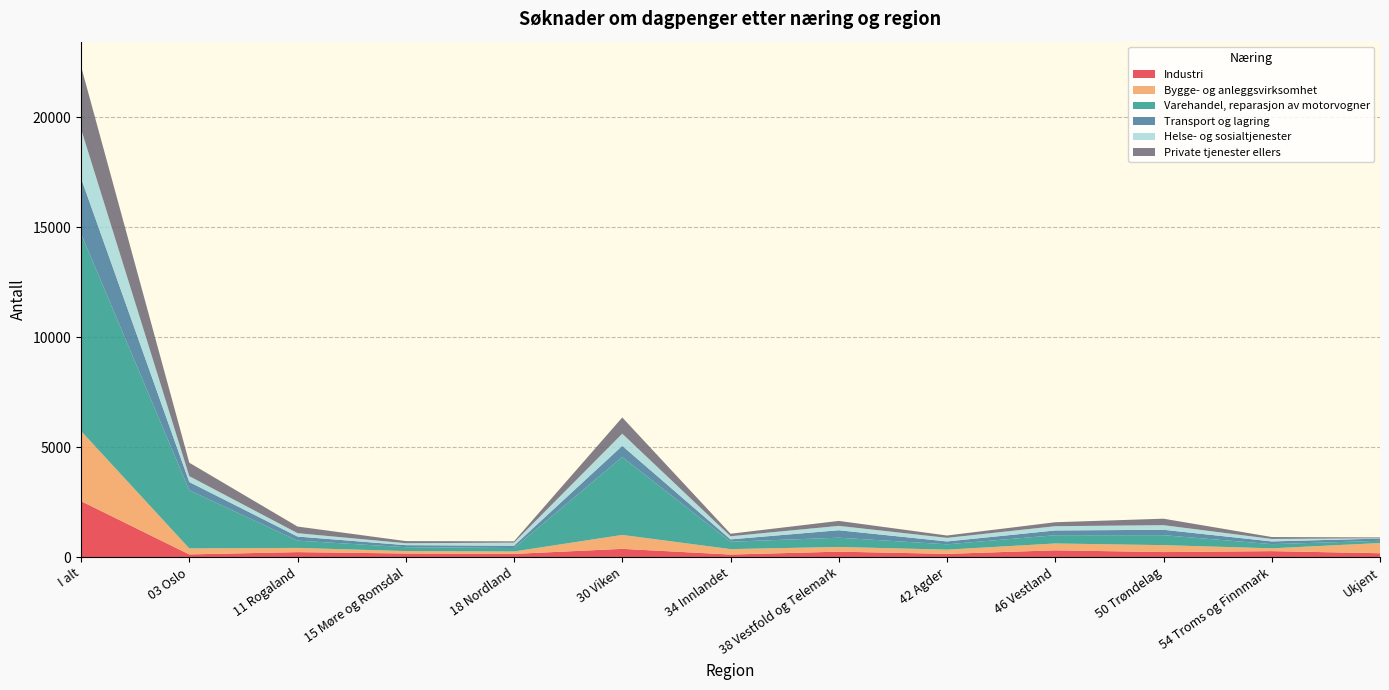

Reading right to left, extract all data points from this chart.

Industri: 177	273	230	310	149	249	118	377	147	165	228	124	2547
Bygge- og anleggsvirksomhet: 464	127	315	311	192	214	247	632	110	111	191	272	3186
Varehandel, reparasjon av motorvogner: 102	191	453	375	242	420	336	3542	157	176	331	2644	8969
Transport og lagring: 101	123	245	216	130	339	106	507	105	92	186	374	2524
Helse- og sosialtjenester: 14	113	210	194	163	199	143	553	139	88	153	267	2236
Private tjenester ellers: 38	87	294	180	107	225	113	737	60	97	301	611	2850